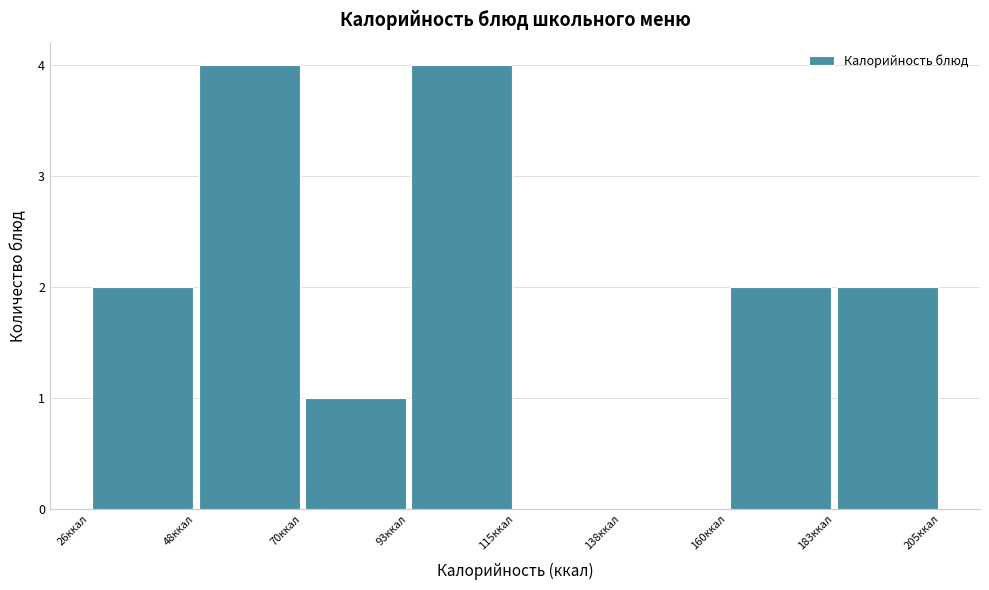

Reading left to right, transcribe this chart: for each bar, give the range it covers on the x-axis and its height. Neither the bar edges nor the heights are printed on the chart, so give them approximately, as read against the axes.

25 to 50: 2
50 to 70: 4
70 to 95: 1
95 to 115: 4
115 to 140: 0
140 to 160: 0
160 to 185: 2
185 to 205: 2